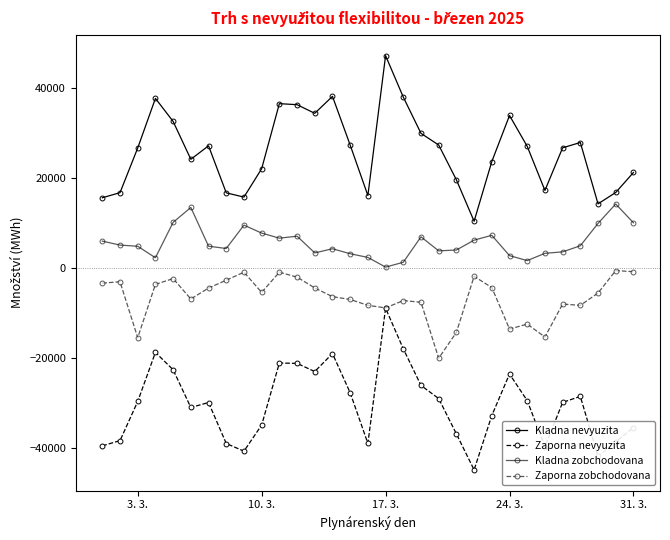

How many data points in Zaporna zobchodovana are less than -5576?

16